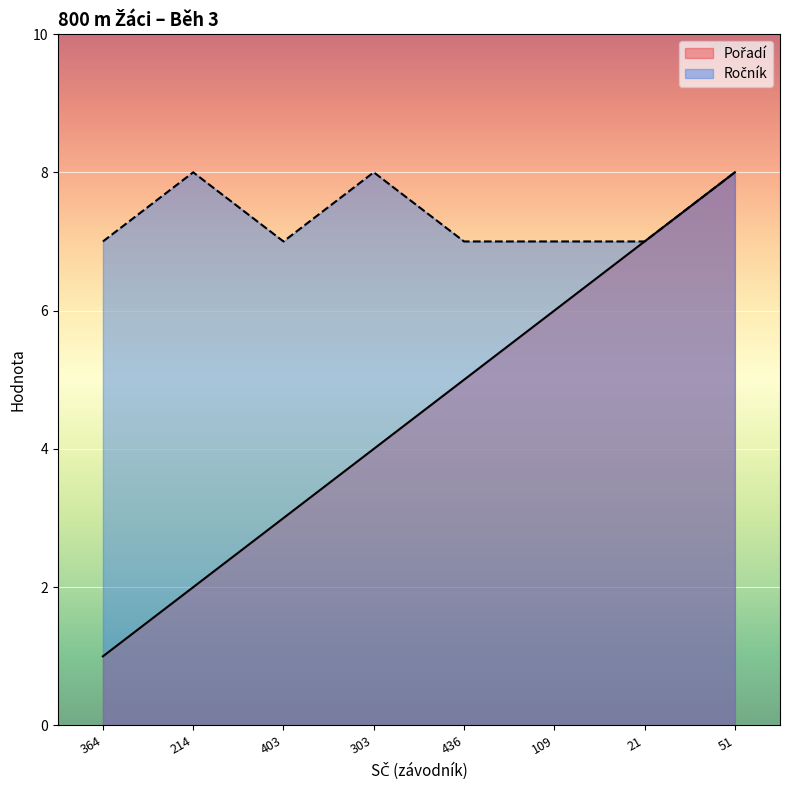

Is the value of Pořadí at 21 greater than the value of Ročník at 214?

No